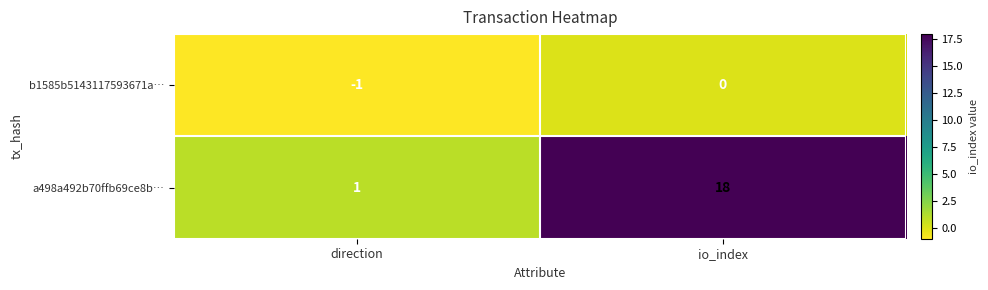

Rank the series at io_index from lowest to highest value.

b1585b5143117593671a…, a498a492b70ffb69ce8b…